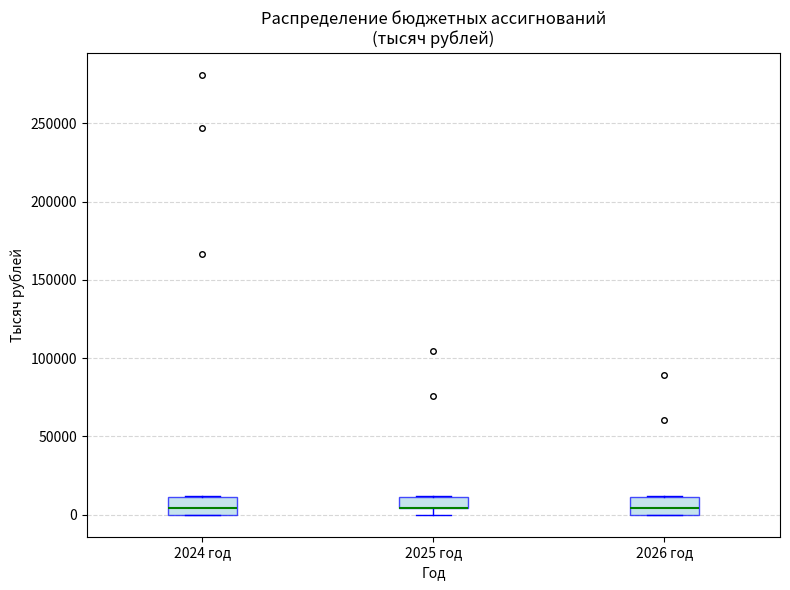

Where is the upper edge of the box for 2024 год on the y-axis? The values are not printed on the chart, so give them approximately, as read against the axis.

10000